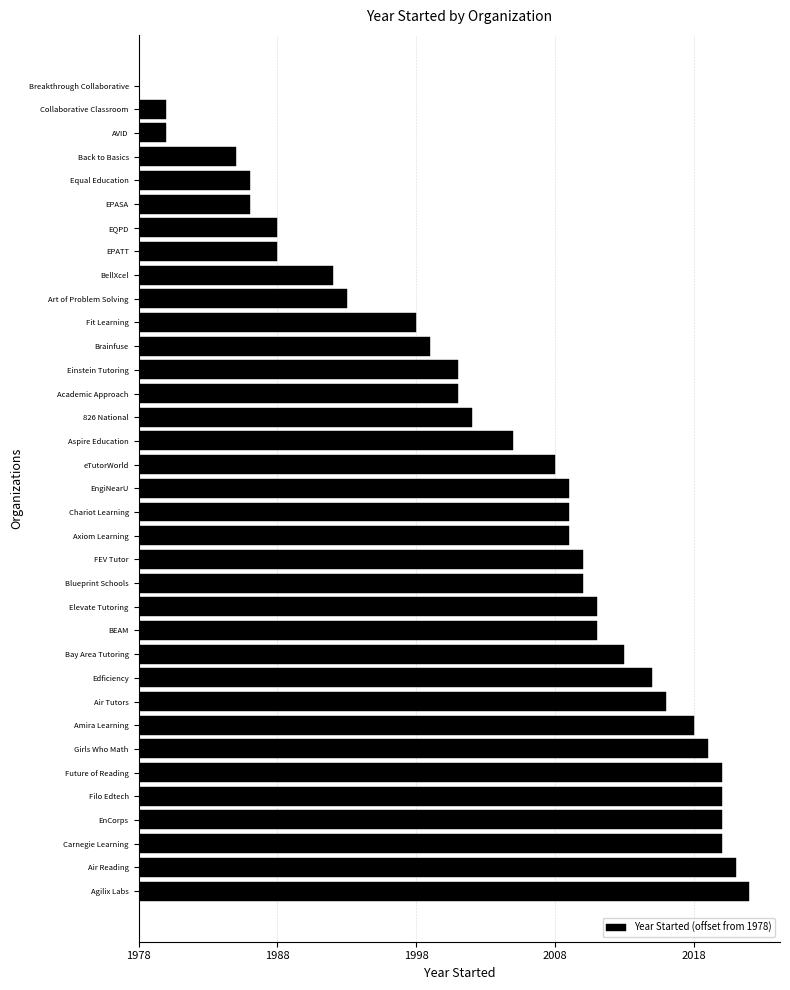

Are the bars horizontal?

Yes